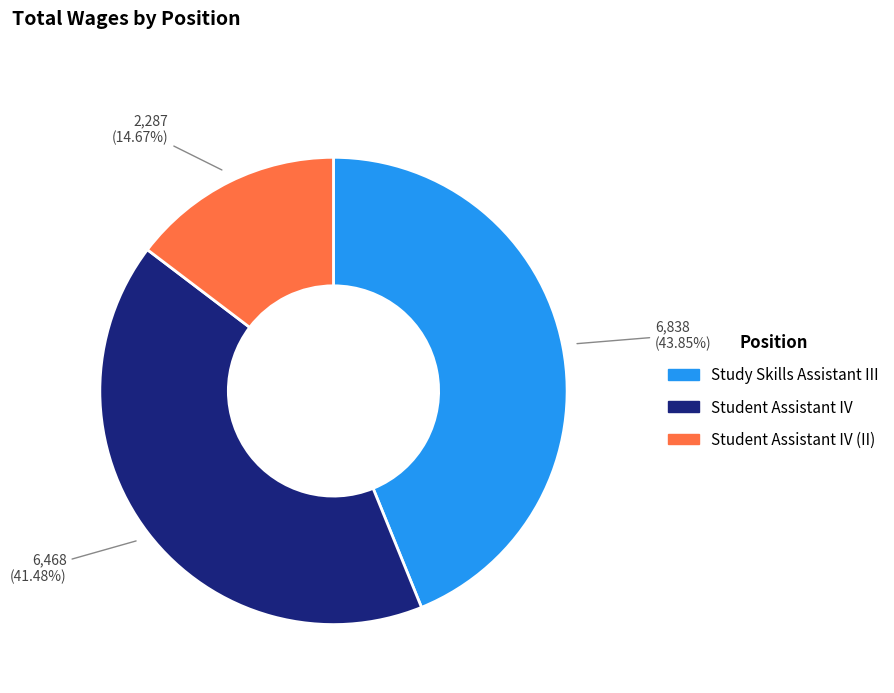

Is there a majority slice in this chart?

No